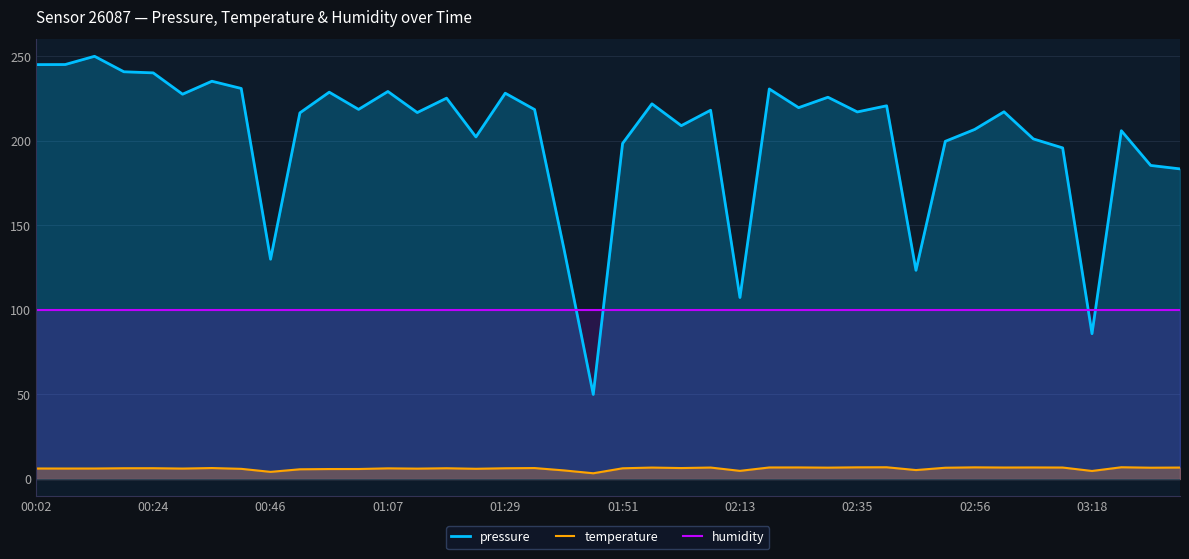

What are all the series names shown in the legend?

pressure, temperature, humidity